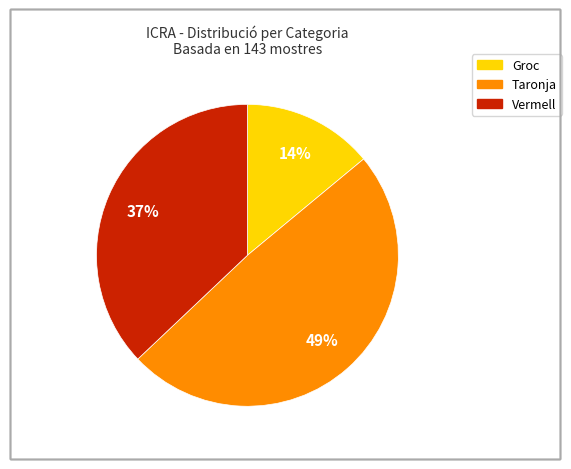

Does any single category account for the majority?

No